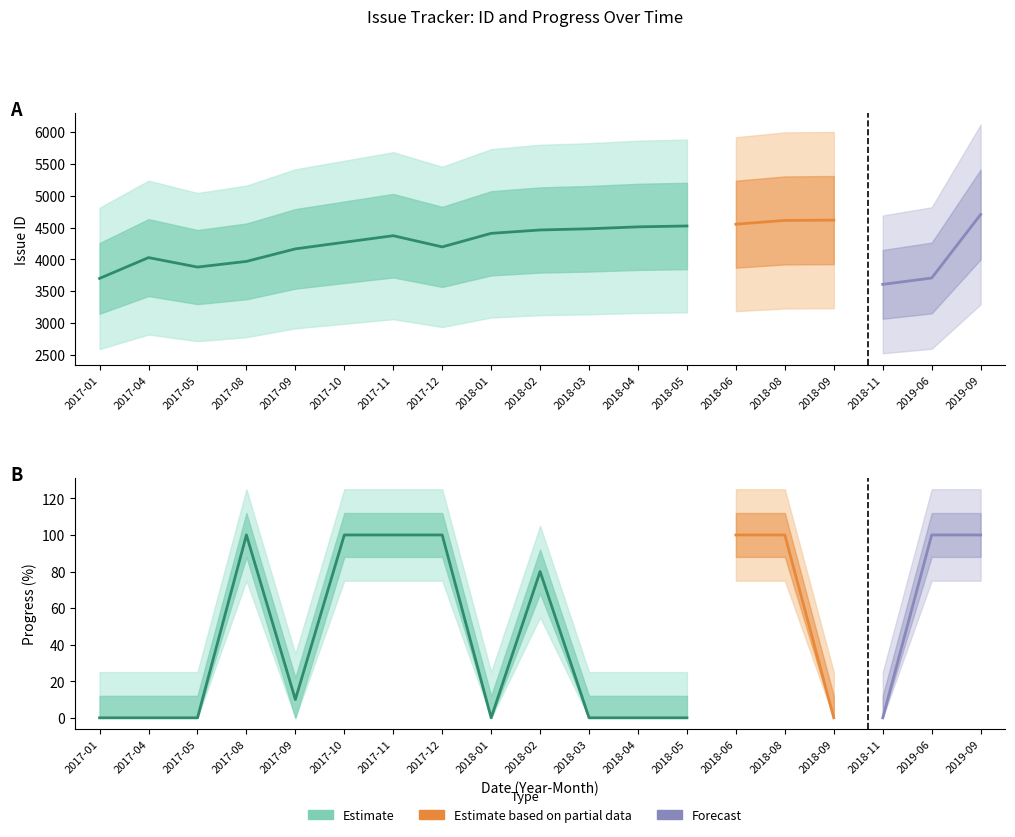

What is the total value across all series at 2018-09?

4618